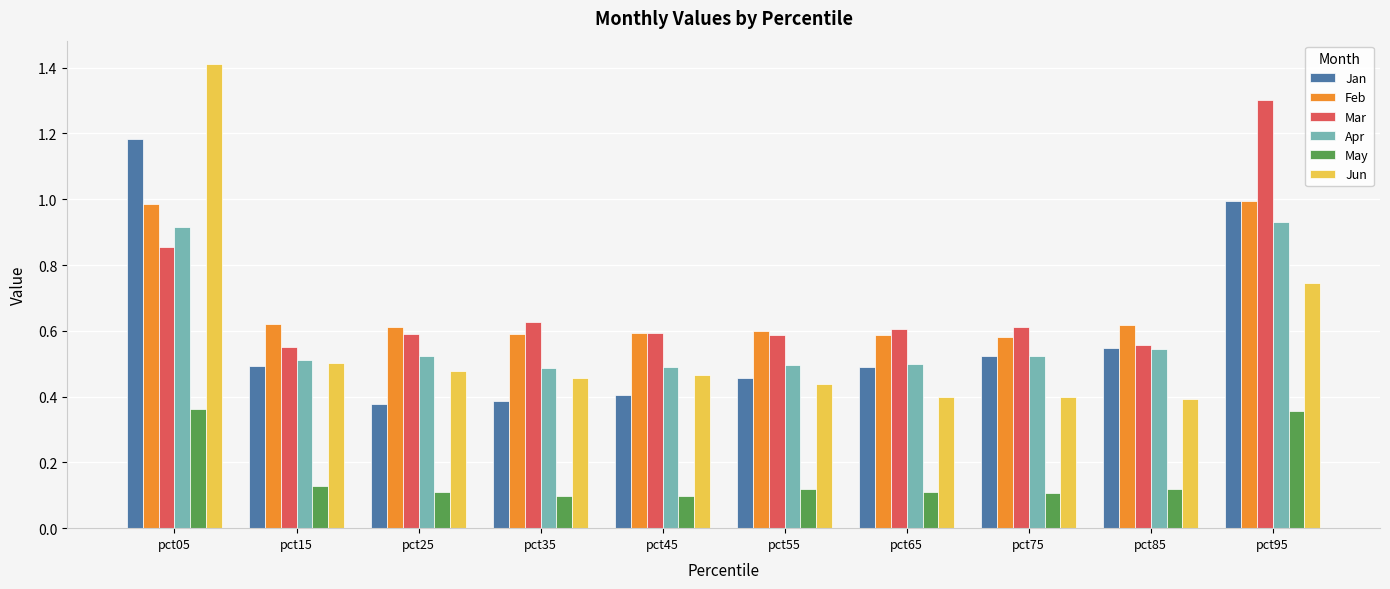

The value of Apr at pct05 is 0.6. True or false?

False